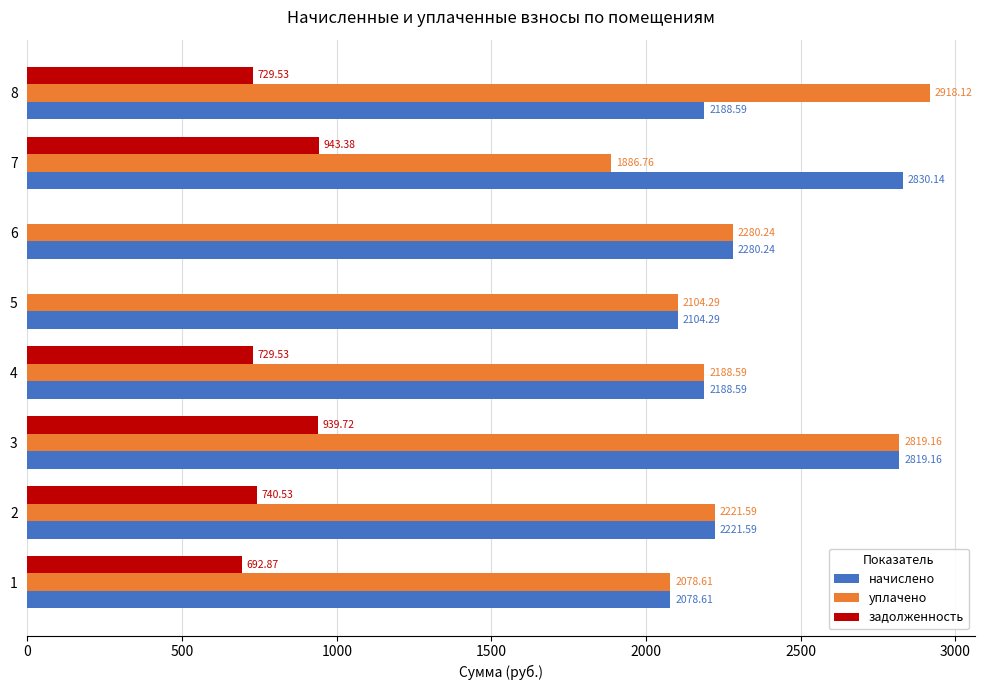

Between 5 and 8, which series saw the biggest shift?

уплачено